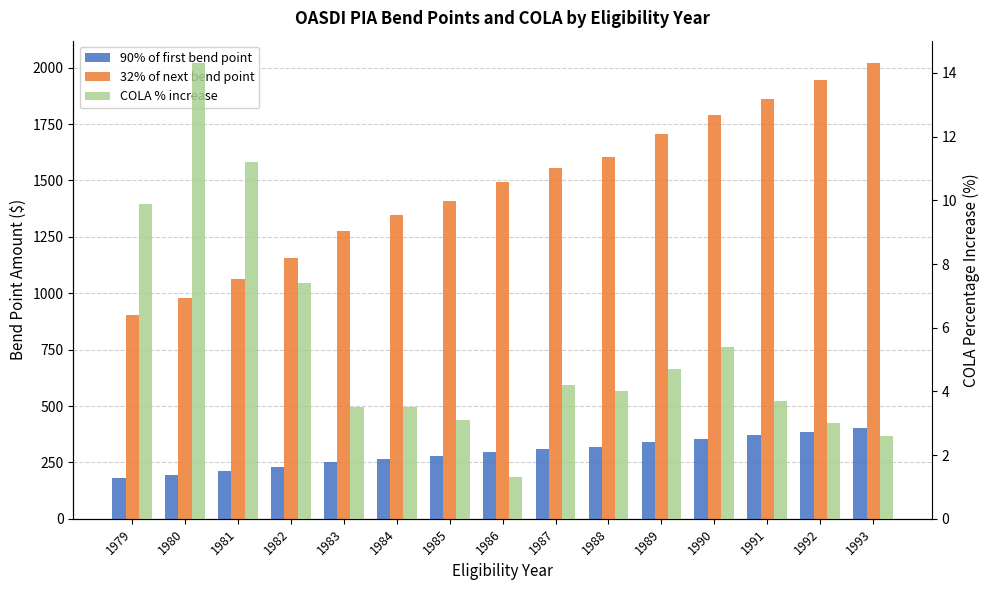

Reading left to right, transcribe all the data shown in this chart.

90% of first bend point: 1979=180.0	1980=194.0	1981=211.0	1982=230.0	1983=254.0	1984=267.0	1985=280.0	1986=297.0	1987=310.0	1988=319.0	1989=339.0	1990=356.0	1991=370.0	1992=387.0	1993=401.0
32% of next bend point: 1979=905.0	1980=977.0	1981=1063.0	1982=1158.0	1983=1274.0	1984=1345.0	1985=1411.0	1986=1493.0	1987=1556.0	1988=1603.0	1989=1705.0	1990=1789.0	1991=1860.0	1992=1946.0	1993=2019.0
COLA % increase: 1979=9.9	1980=14.3	1981=11.2	1982=7.4	1983=3.5	1984=3.5	1985=3.1	1986=1.3	1987=4.2	1988=4.0	1989=4.7	1990=5.4	1991=3.7	1992=3.0	1993=2.6